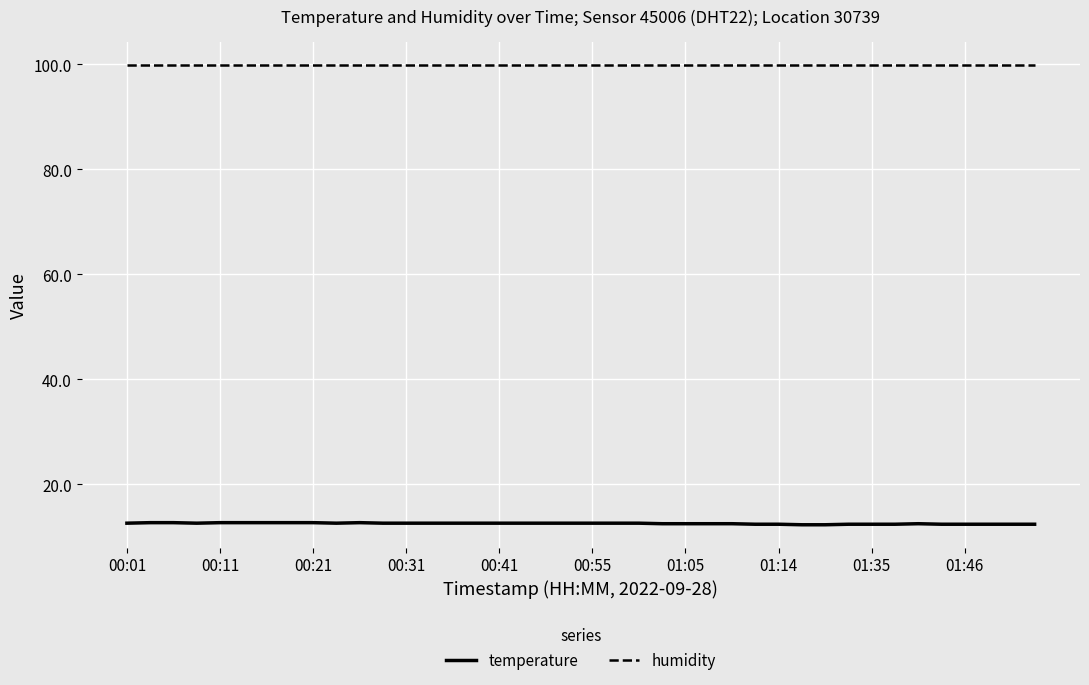

True or false: humidity and temperature intersect in this chart.

False